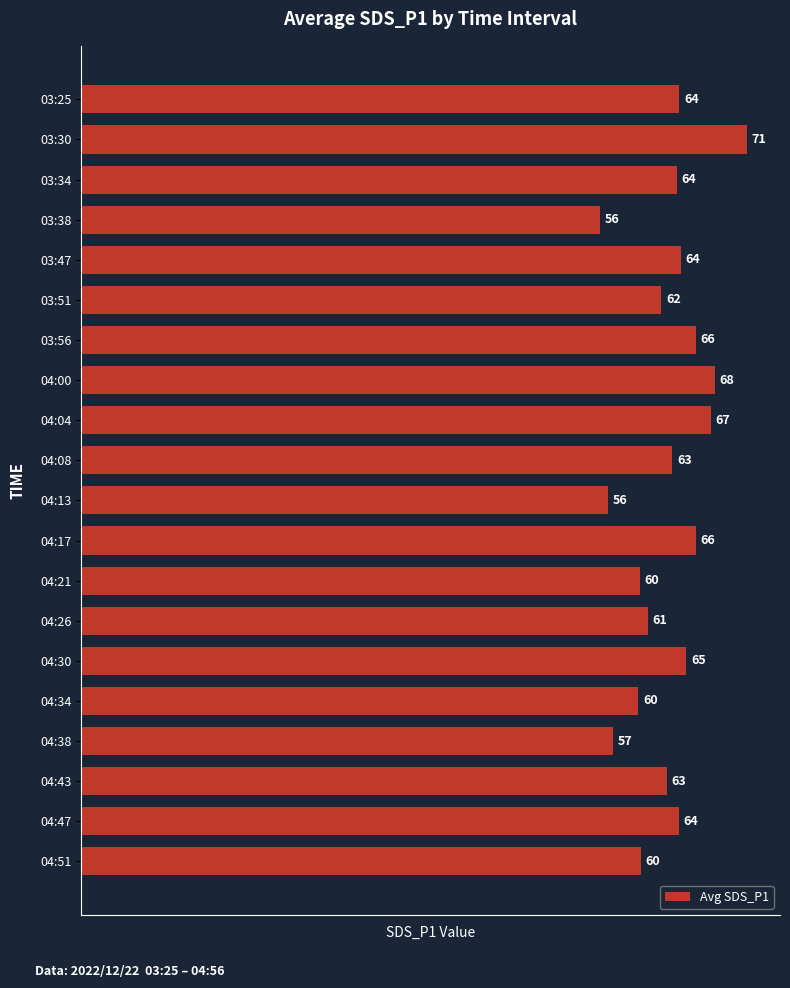

What is the maximum value shown in the chart?

71.2